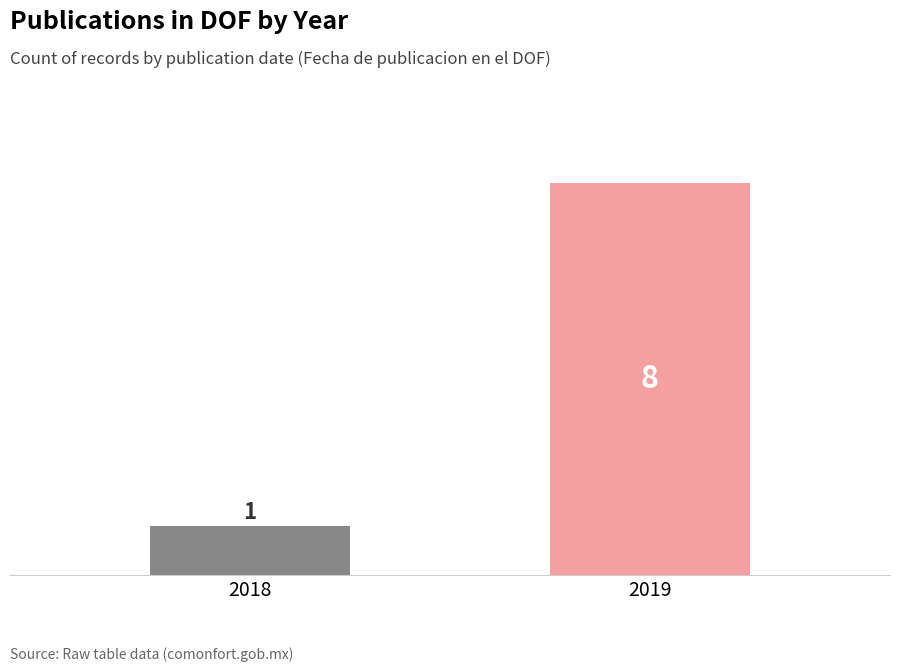

How many bars are there in total?

2